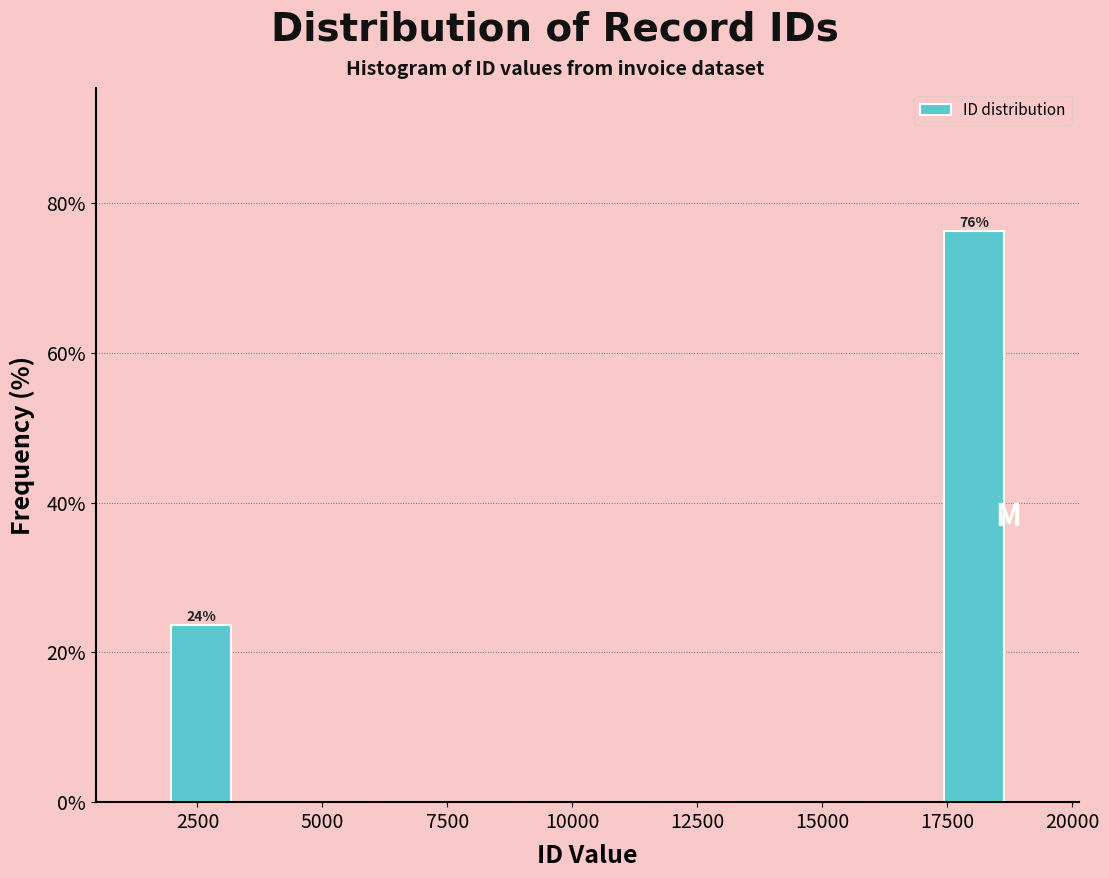

Read against the x-axis, roughly where is the centre of the tallest bar?

18000